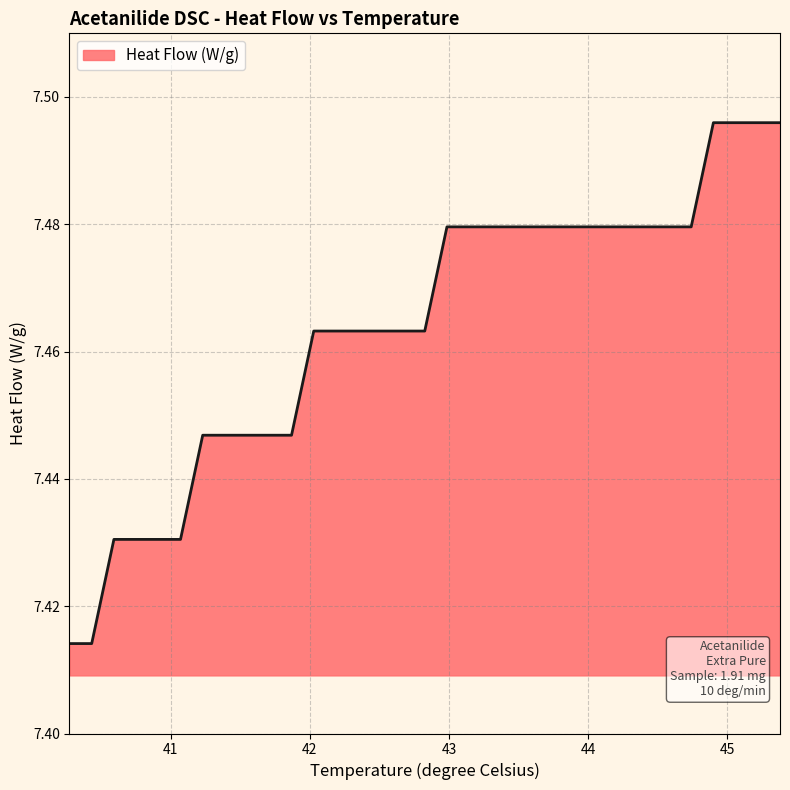

What is the minimum value shown in the chart?

7.4